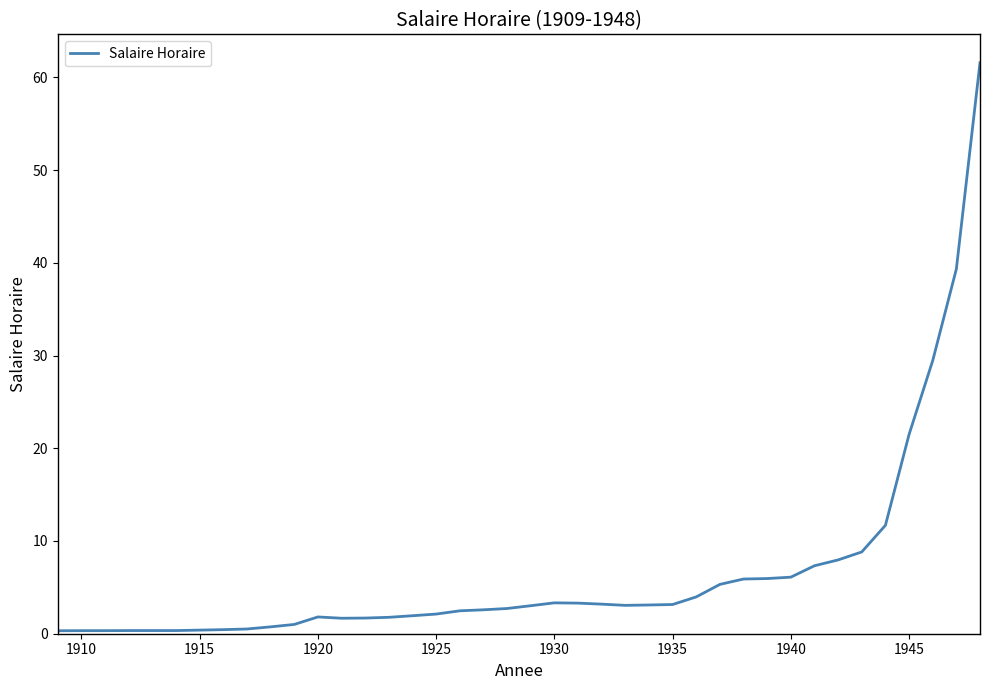

What is the maximum value shown in the chart?

61.6